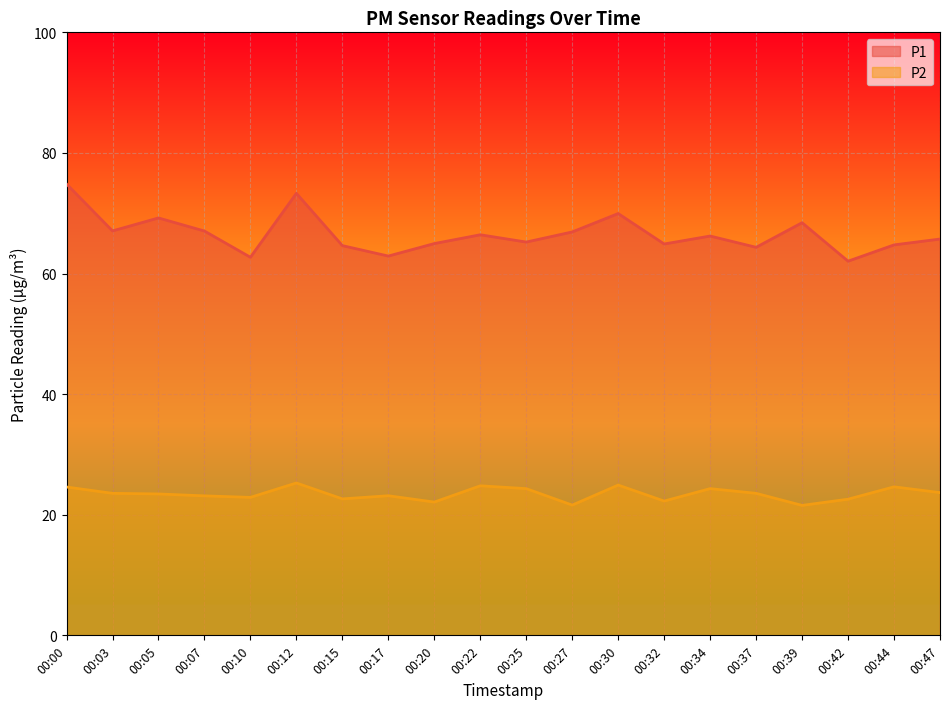

True or false: P1 and P2 cross at least once.

False